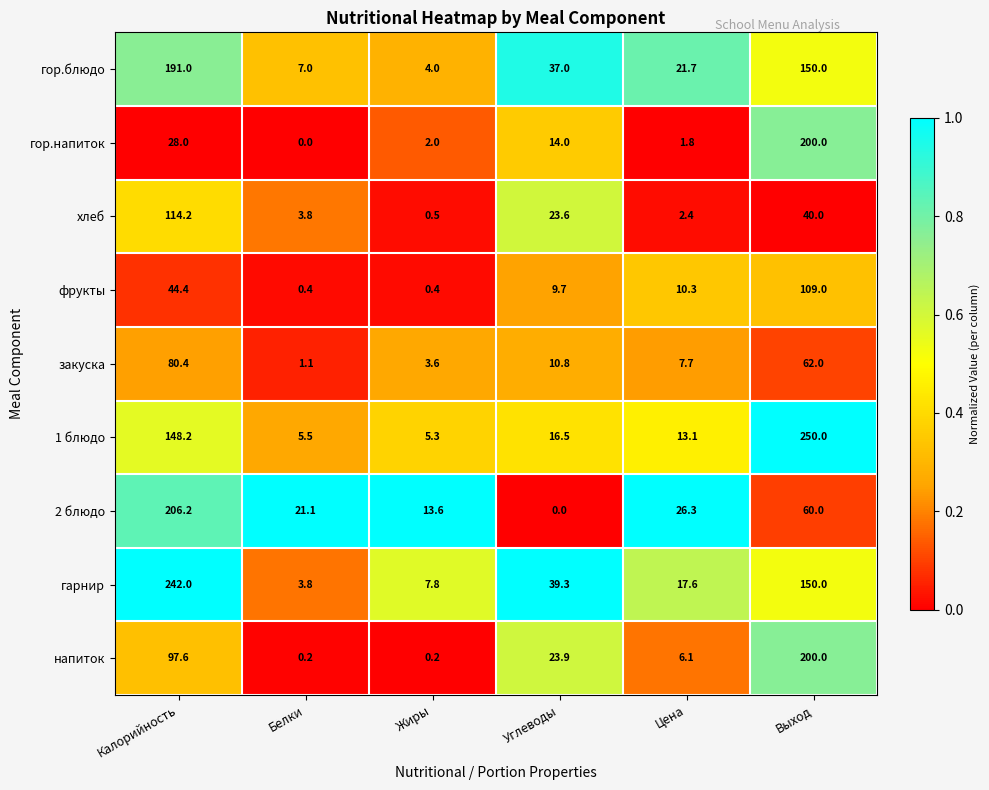

Read the закуска value at Цена.

7.7